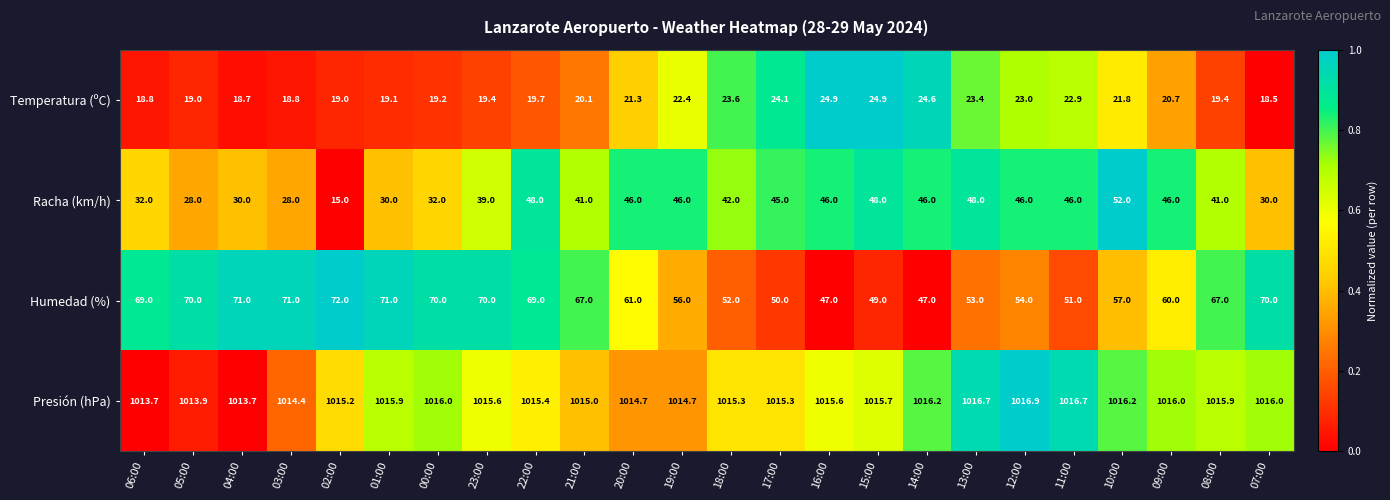

The value of Presión (hPa) at 19:00 is 1014.7. True or false?

True